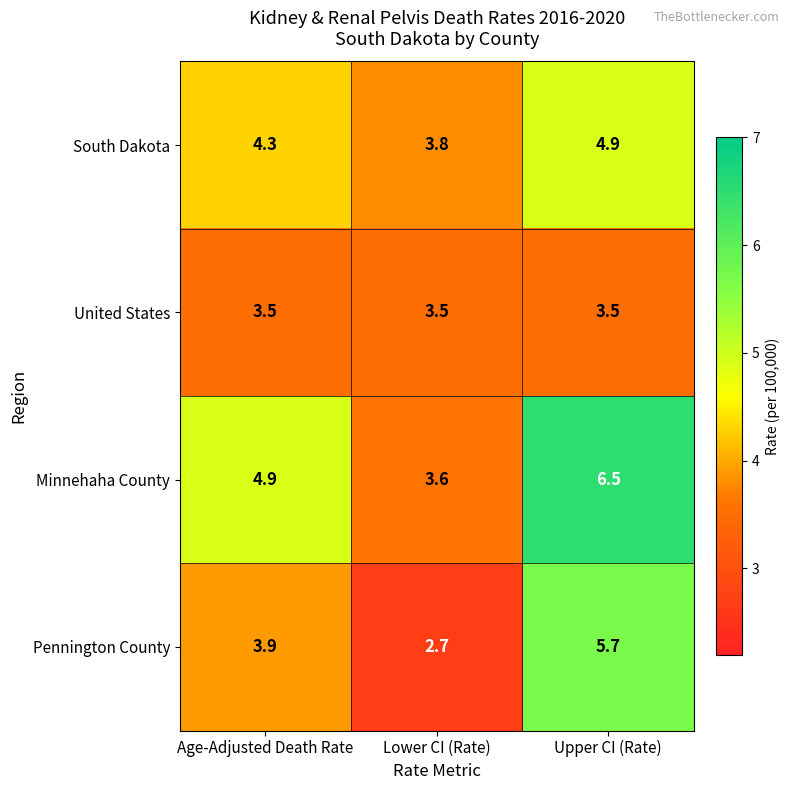

Which series changed the most between Age-Adjusted Death Rate and Upper CI (Rate)?

Pennington County